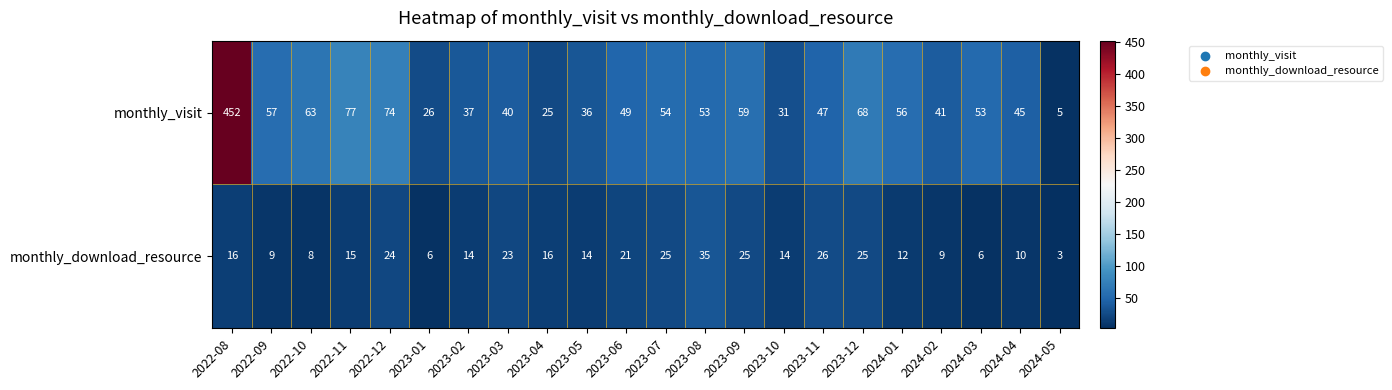

Rank the series by their maximum value, from lowest to highest.

monthly_download_resource, monthly_visit